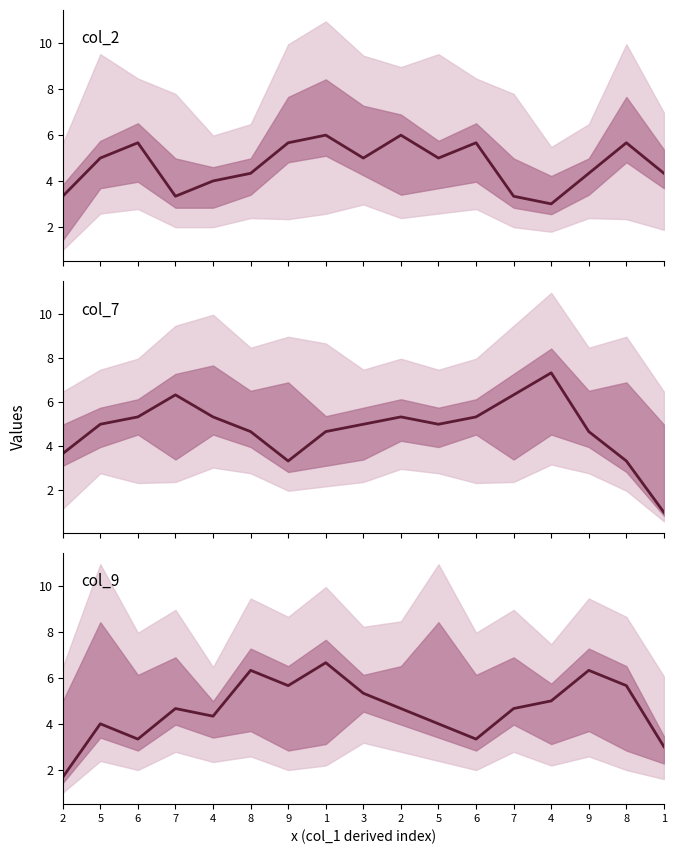

In col_2, how many points are lower than both neighbors (excluding endpoints)?

4